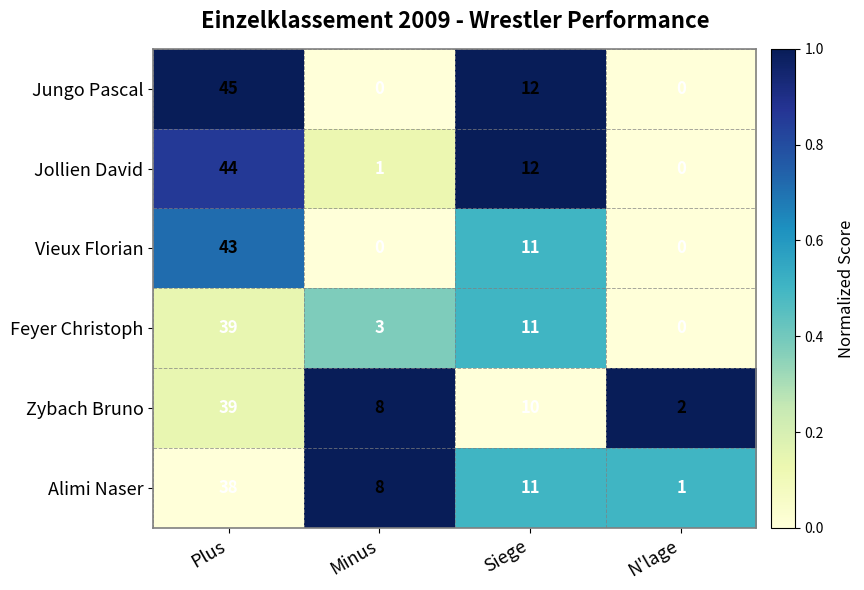

What is the difference between the maximum and minimum values in the Alimi Naser series?

37